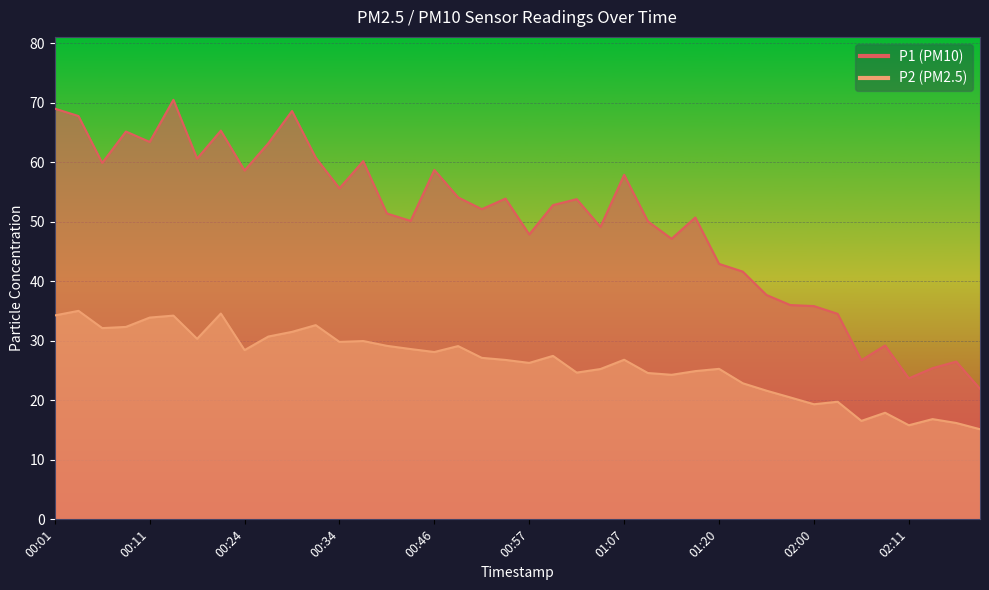

What is the average value of the P1 series?

50.0